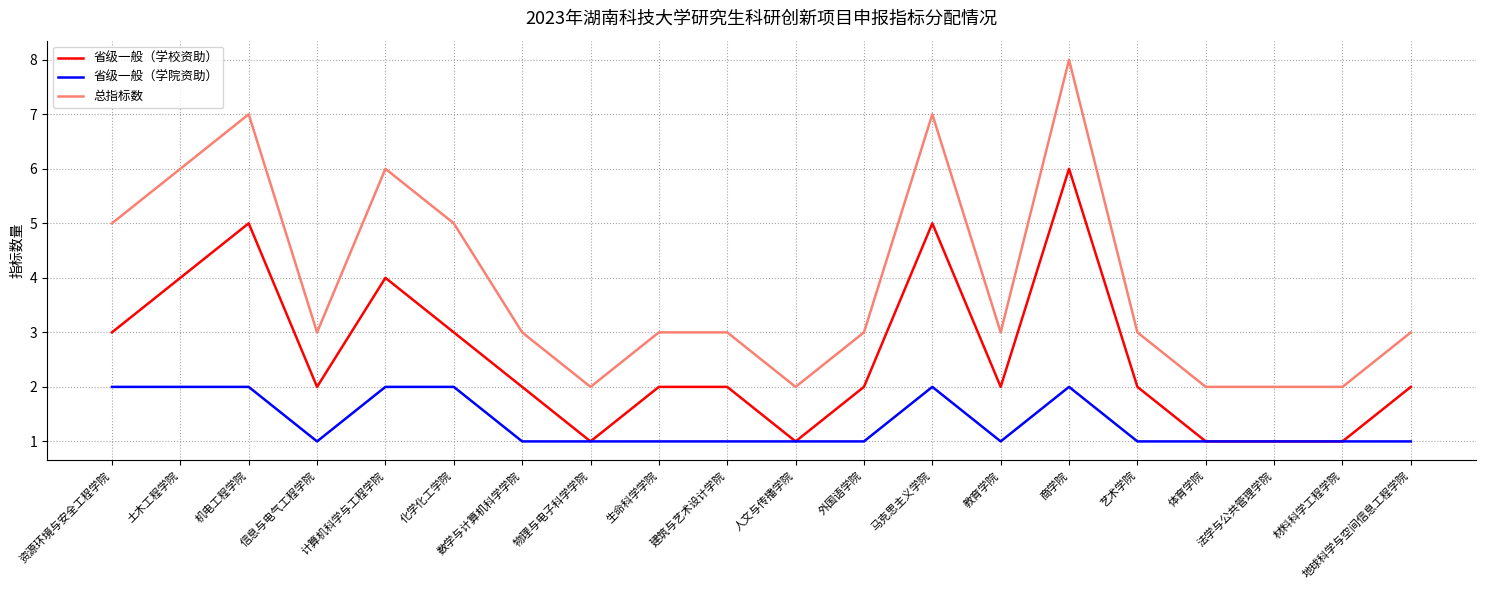

Does the chart have visible grid lines?

Yes